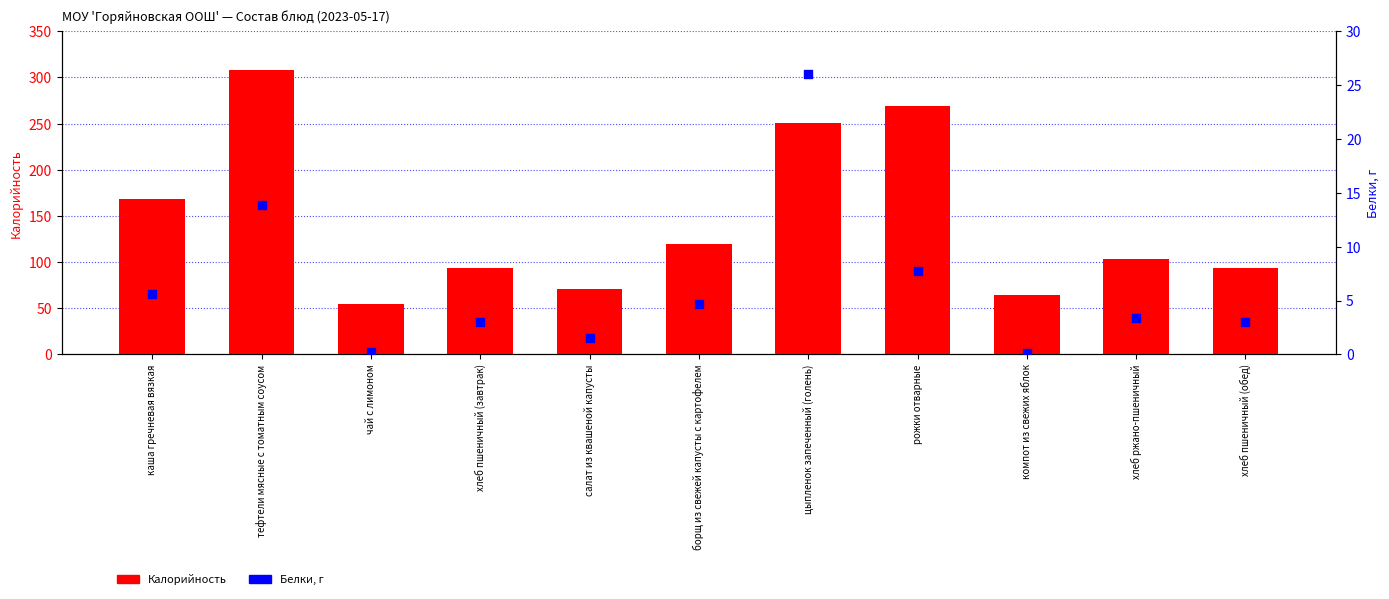

What is the total value across all series at тефтели мясные с томатным соусом?

322.3